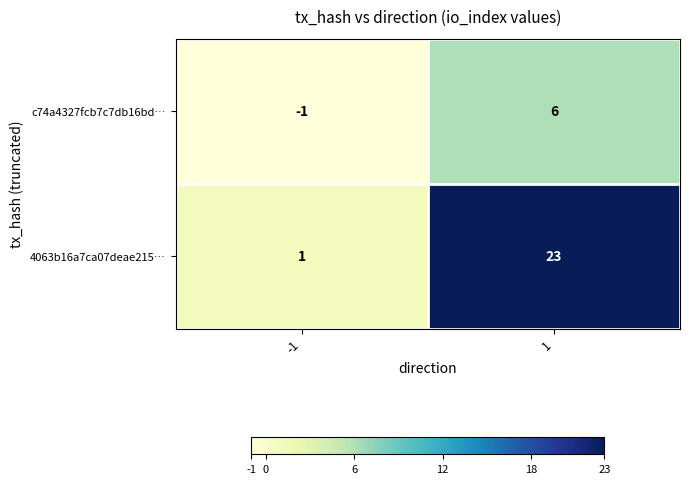

Is it true that 4063b16a7ca07deae215… equals 23 at 1?

True